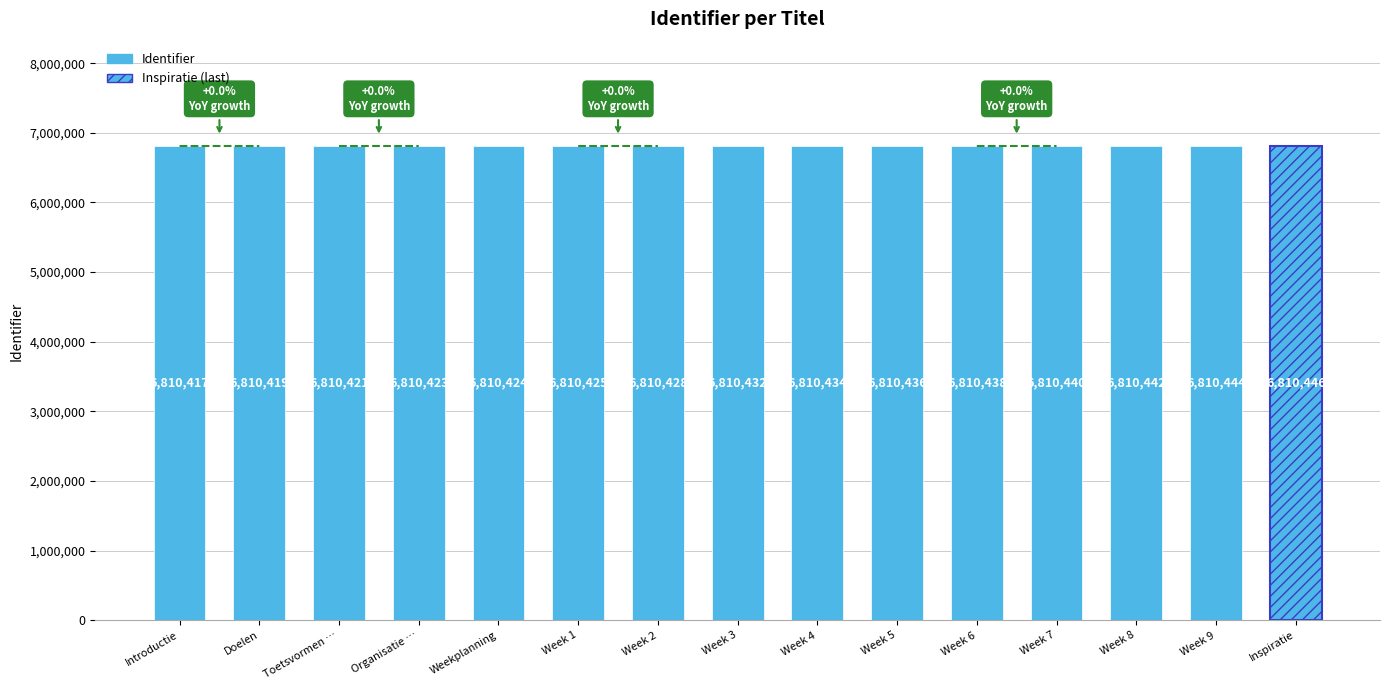

Which label corresponds to the largest value in the chart?

Inspiratie